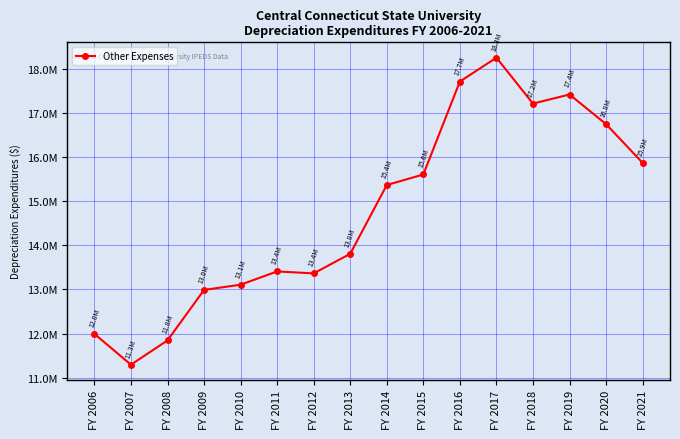

True or false: the data shows 22111499.1 at FY 2011.

False